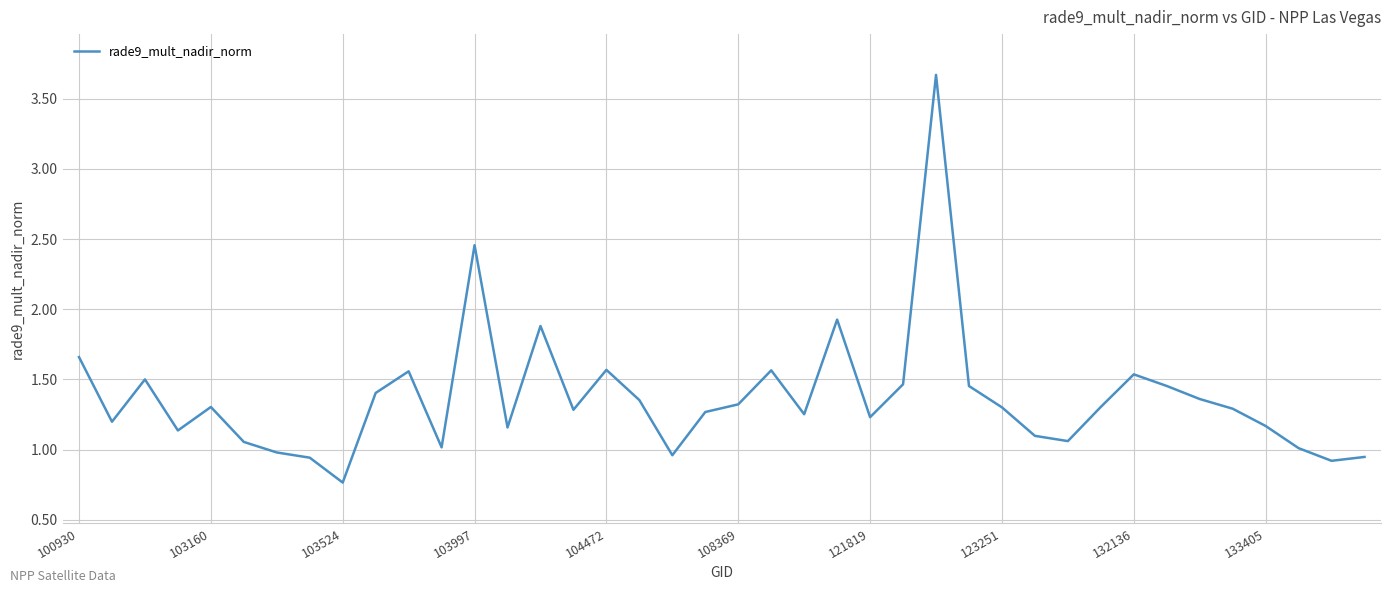

How many lines are shown in the chart?

1